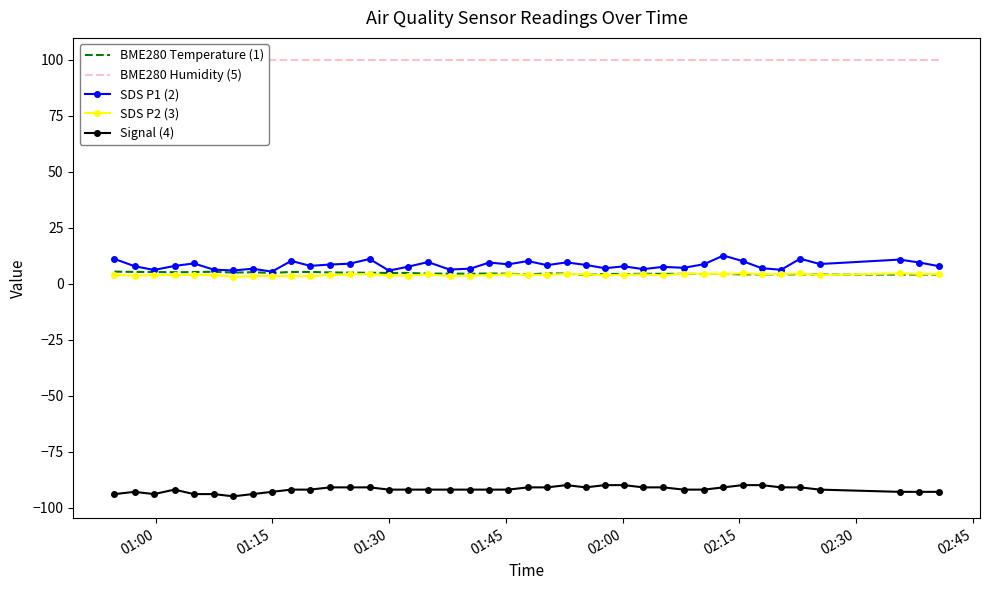

True or false: Signal (4) and BME280 Temperature (1) intersect in this chart.

False